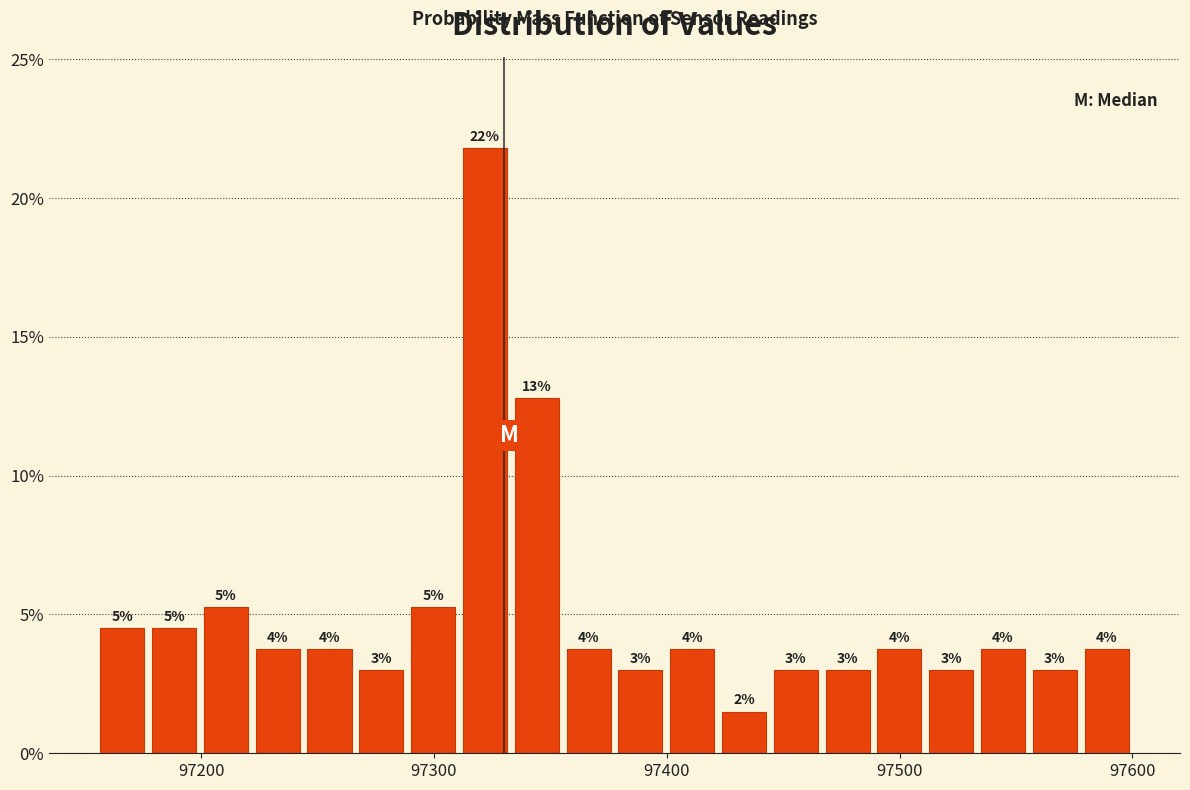

Around what value on the x-axis is the tallest bar? Give the approximate position of its centre, as read against the axis.

97320